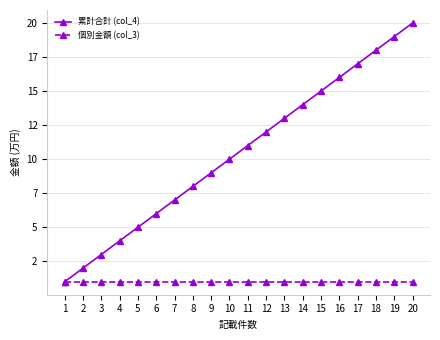

True or false: 累計合計 (col_4) and 個別金額 (col_3) cross at least once.

False